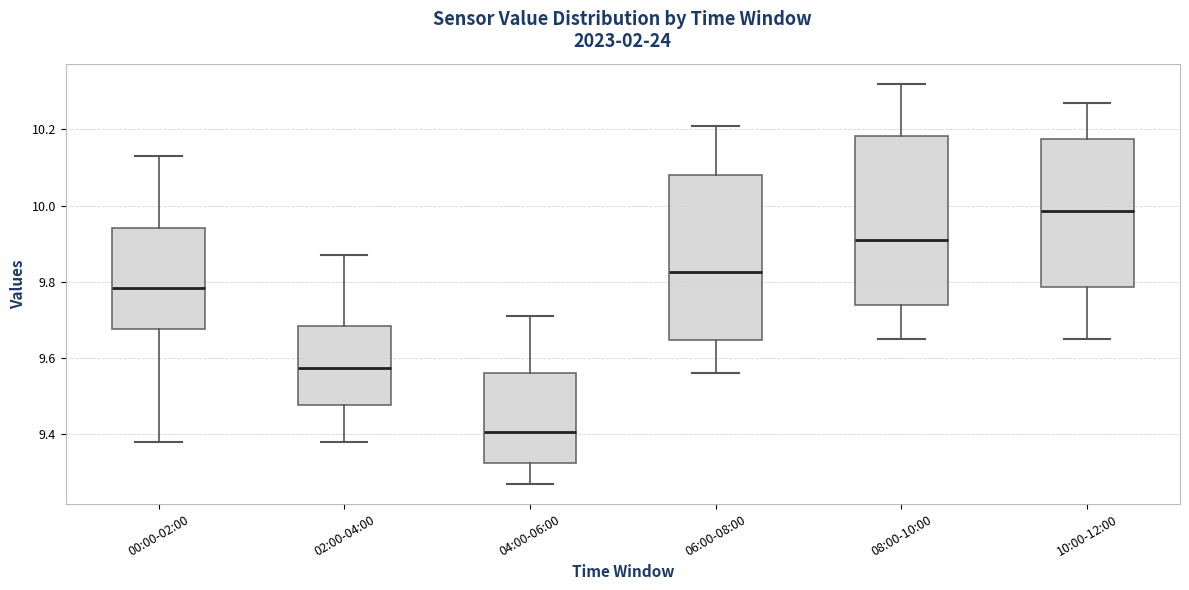

Reading left to right, transcribe this box plot: for each box, give where its median line is, the range the box spans, and where its two whiskers end, as read against the y-axis. The values are not printed on the chart, so give them approximately, as read against the axis.

00:00-02:00: median 9.78, box 9.68 to 9.94, whiskers 9.38 to 10.14
02:00-04:00: median 9.58, box 9.48 to 9.68, whiskers 9.38 to 9.88
04:00-06:00: median 9.40, box 9.32 to 9.56, whiskers 9.28 to 9.72
06:00-08:00: median 9.82, box 9.64 to 10.08, whiskers 9.56 to 10.22
08:00-10:00: median 9.92, box 9.74 to 10.18, whiskers 9.66 to 10.32
10:00-12:00: median 9.98, box 9.78 to 10.18, whiskers 9.66 to 10.28